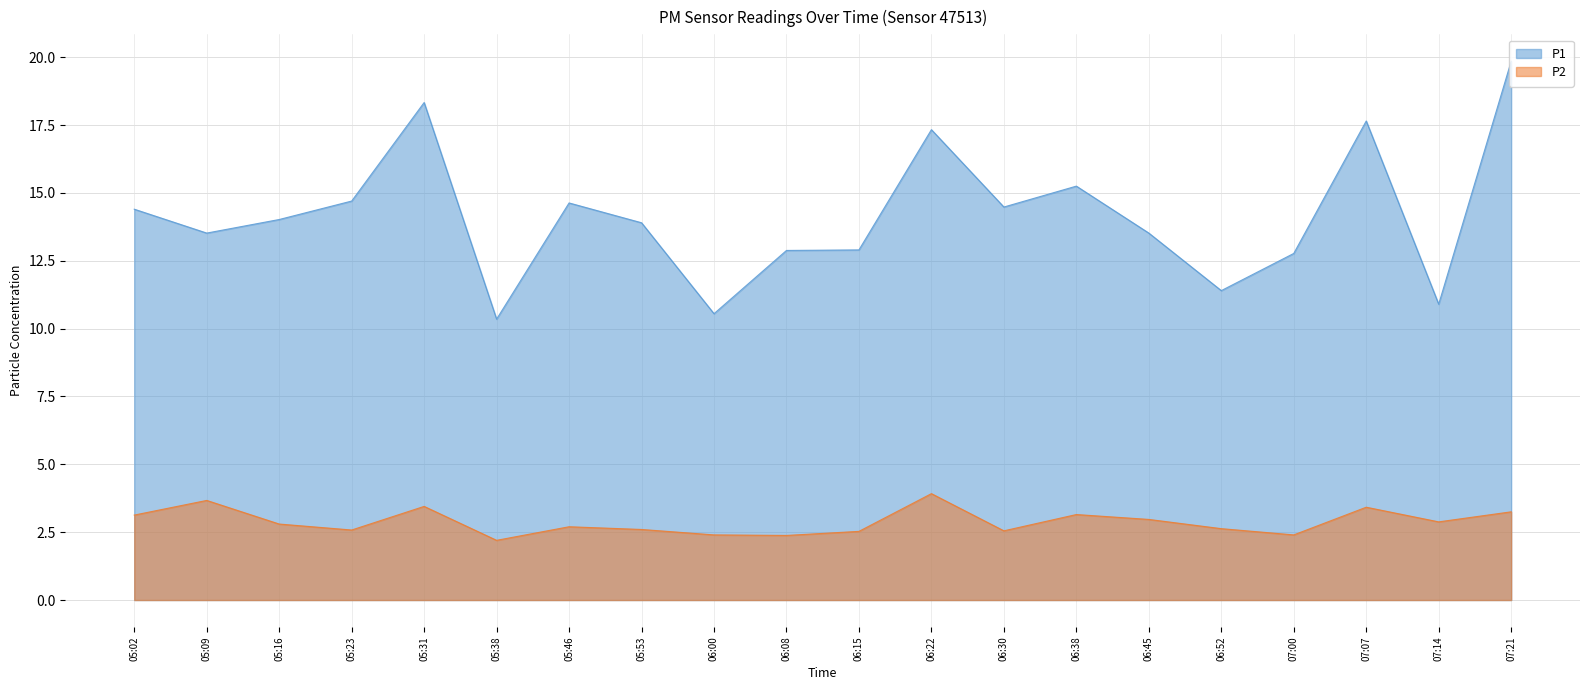

Does the chart display data point markers on the line(s)?

No